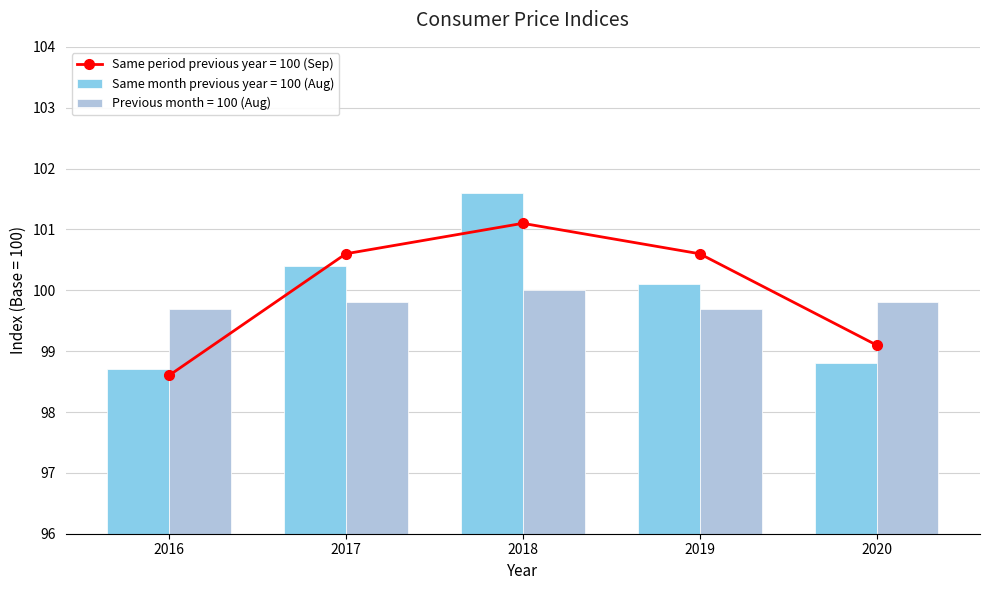

Is it true that Previous month = 100 (Aug) equals 40.3 at 2016?

False